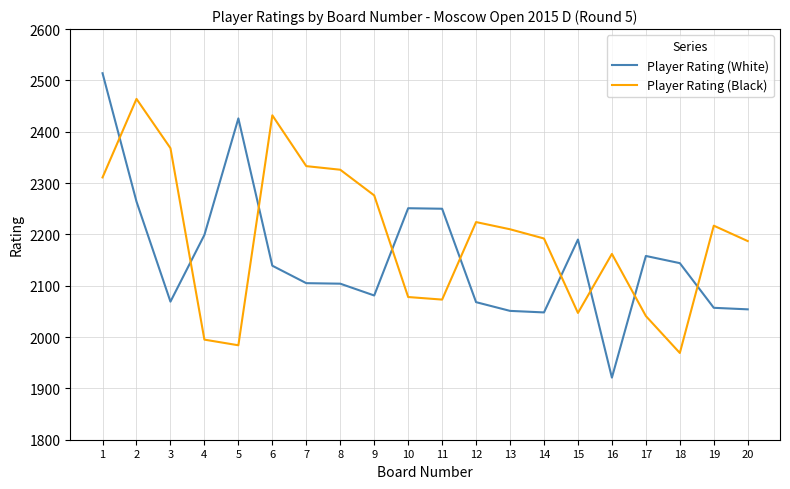

What is the maximum value for Player Rating (Black)?

2464